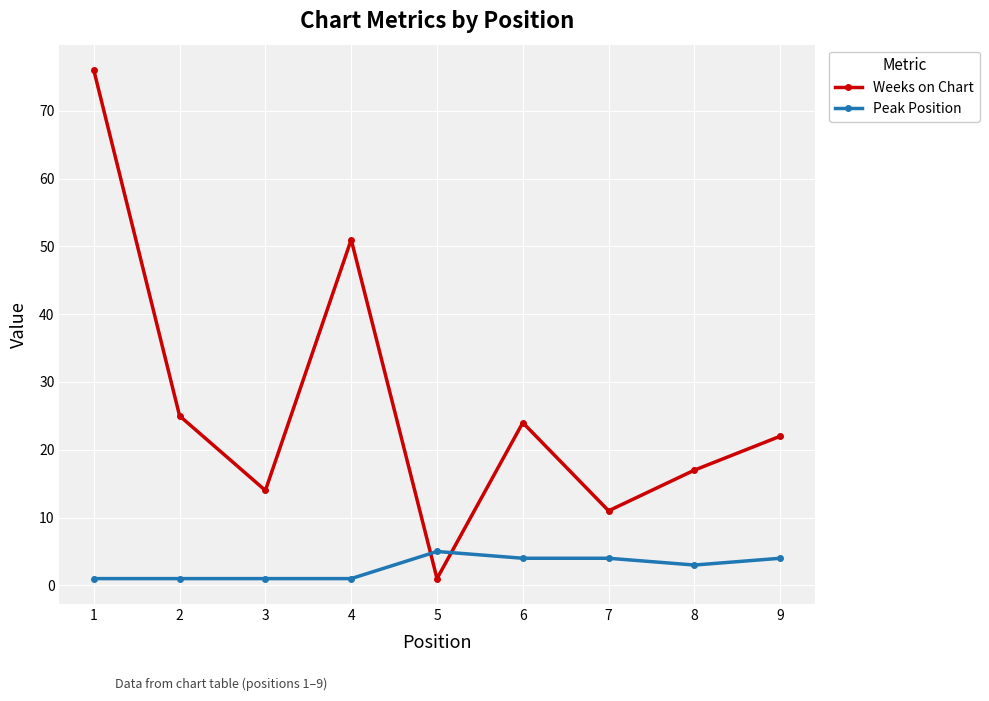

Reading right to left, what are all the values shown in this chart?

Weeks on Chart: 22	17	11	24	1	51	14	25	76
Peak Position: 4	3	4	4	5	1	1	1	1